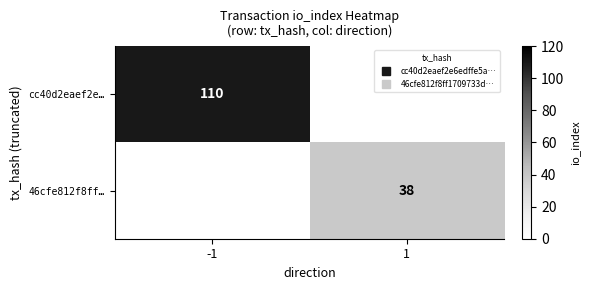

The cc40d2eaef2e… series shows 150 at -1. True or false?

False